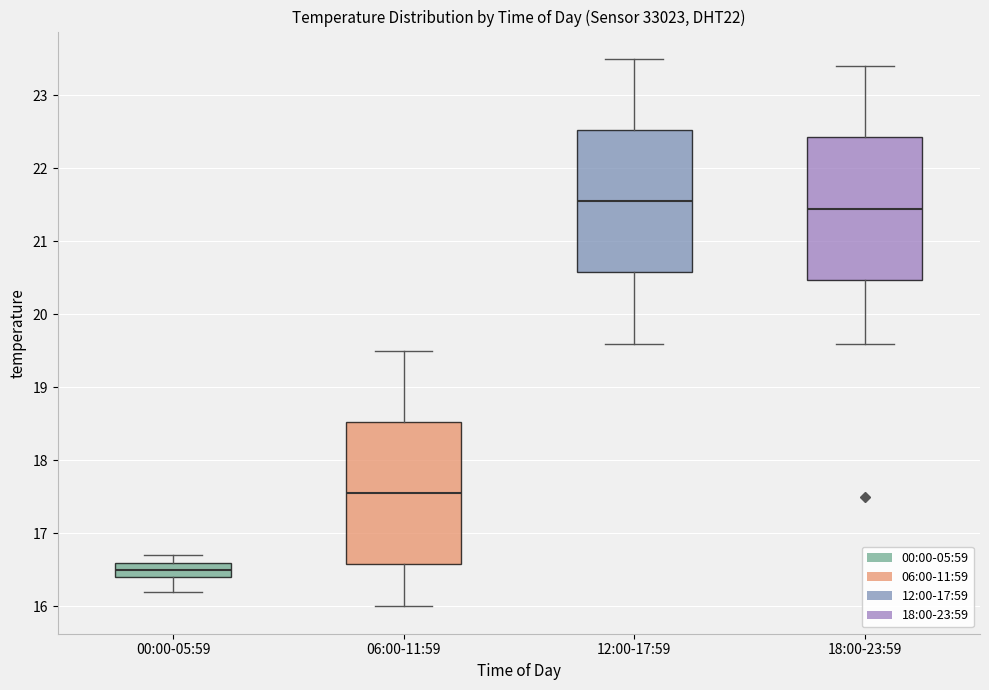

Reading left to right, read every box against the y-axis: the position of its median line, the range the box covers, and the ends of its whiskers. The values are not printed on the chart, so give them approximately, as read against the axis.

00:00-05:59: median 16.5, box 16.4 to 16.6, whiskers 16.2 to 16.7
06:00-11:59: median 17.6, box 16.6 to 18.5, whiskers 16.0 to 19.5
12:00-17:59: median 21.6, box 20.6 to 22.5, whiskers 19.6 to 23.5
18:00-23:59: median 21.5, box 20.5 to 22.4, whiskers 19.6 to 23.4